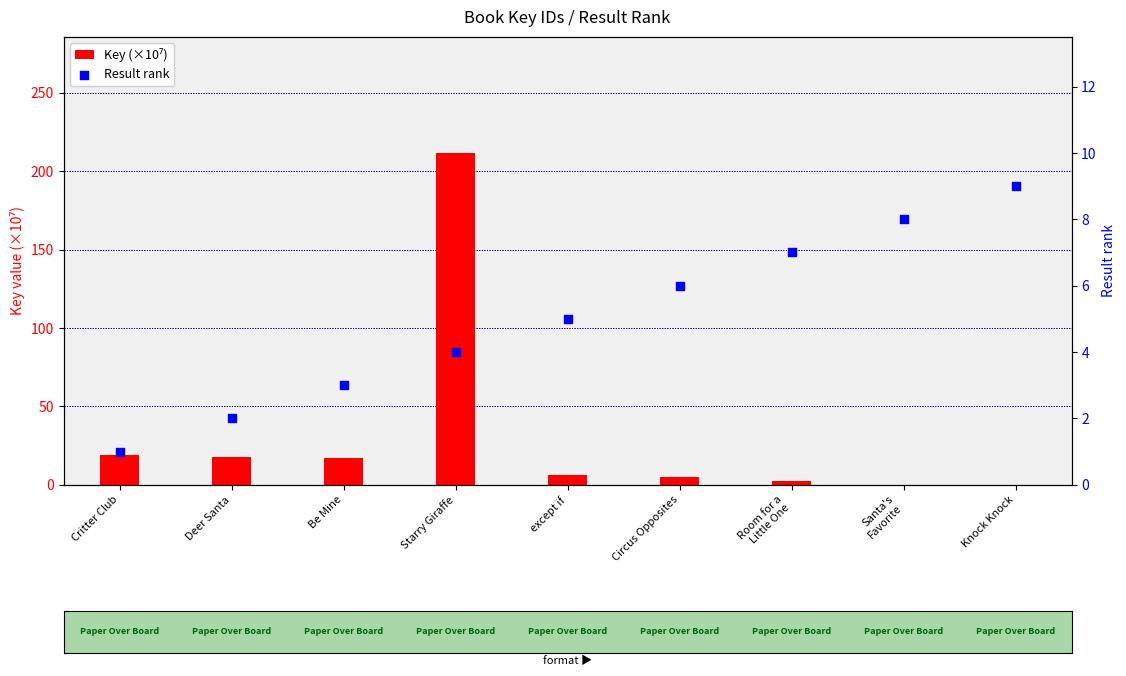

What is the total value across all series at except if?

11.6